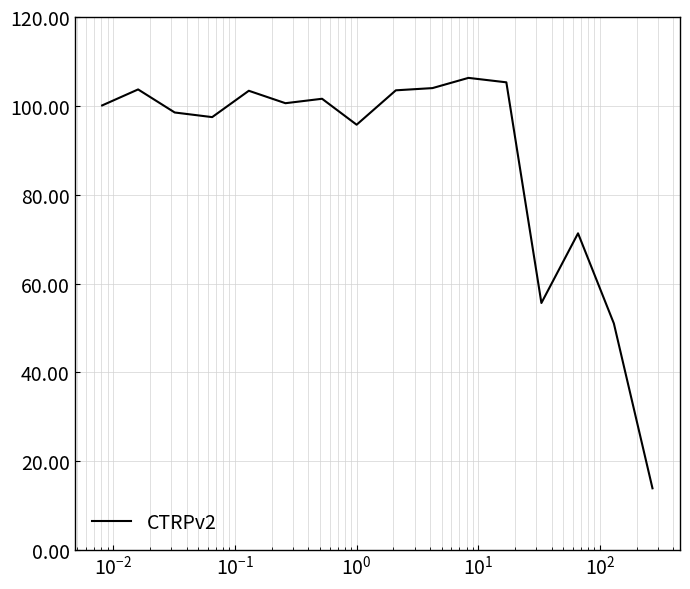

What is the smallest value displayed?

13.9